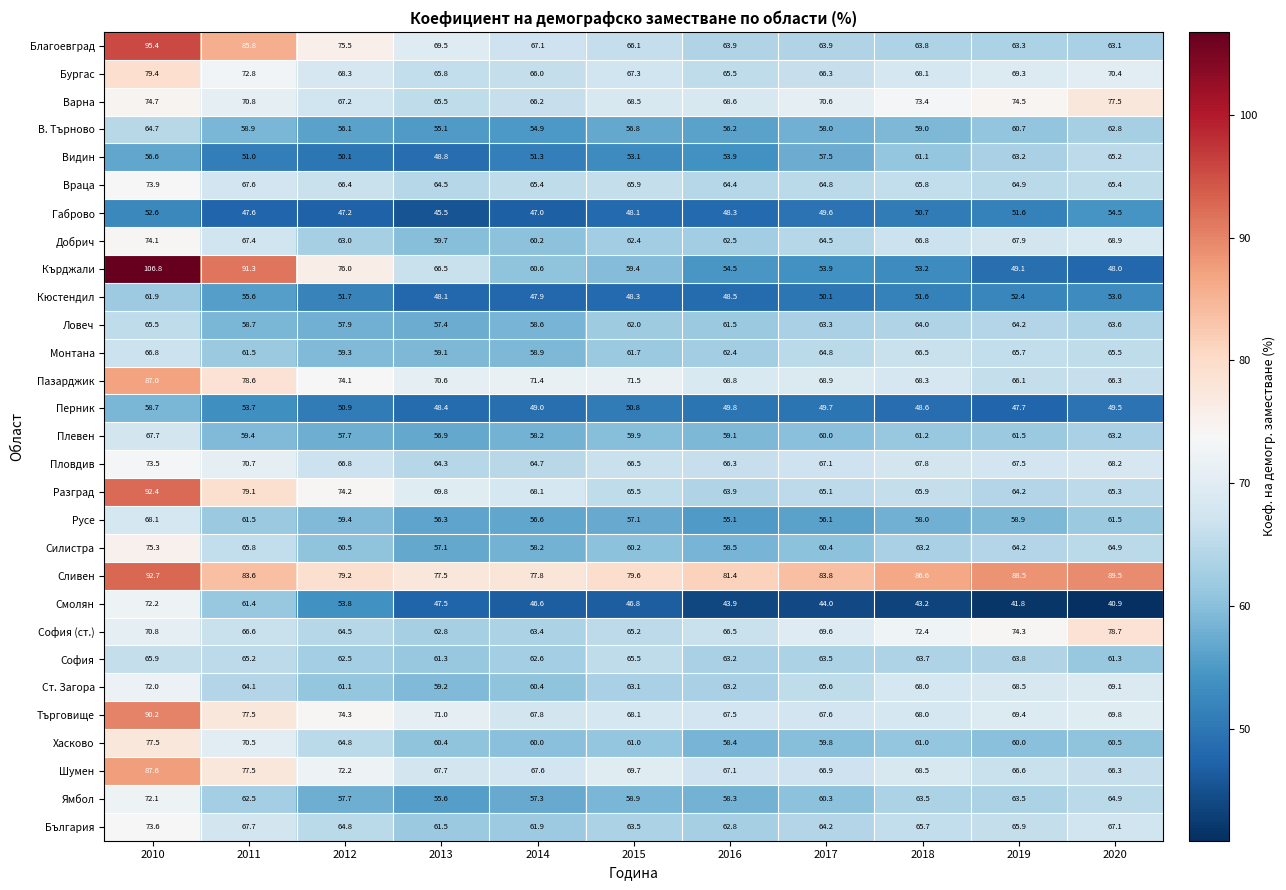

The value of Монтана at 2013 is 59.1. True or false?

True